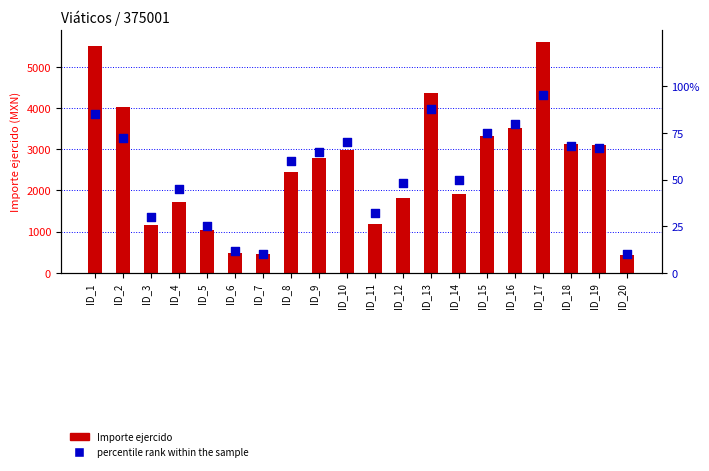

Is the value of percentile rank within the sample at ID_19 greater than the value of Importe ejercido at ID_11?

No